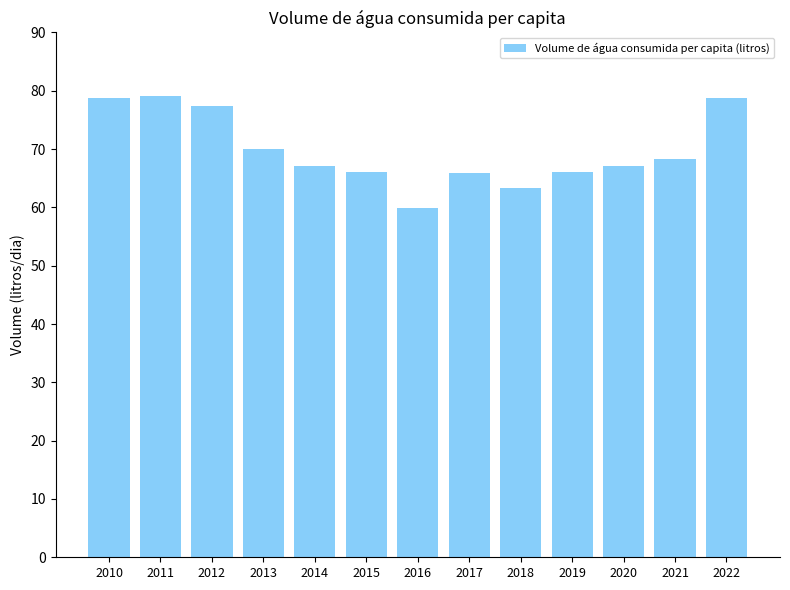

What is the value of the 6th bar from the left?

66.2